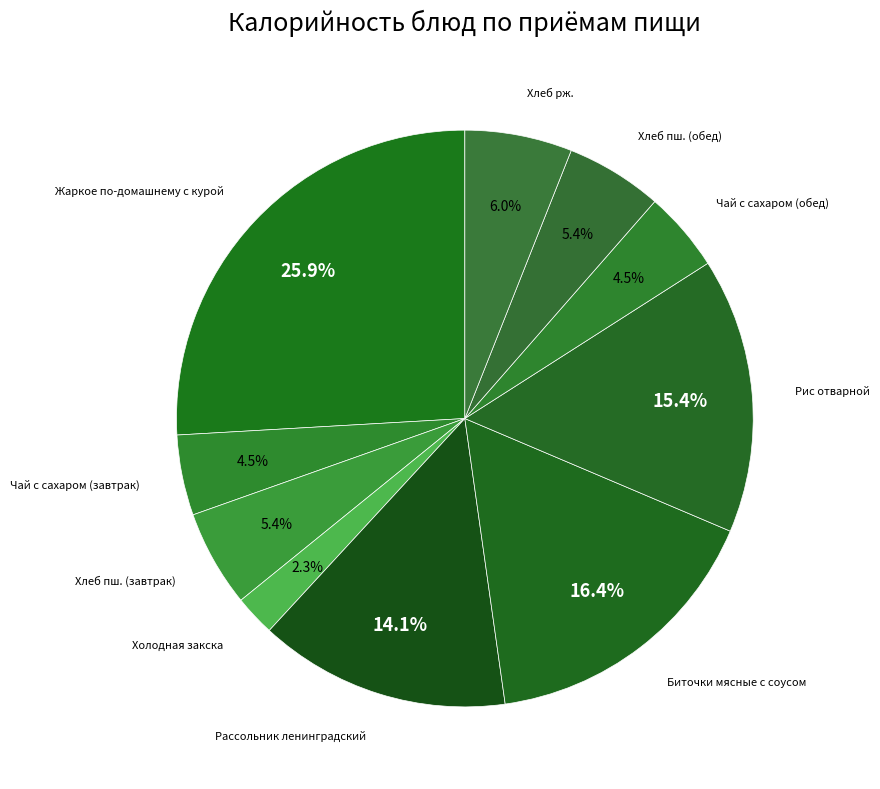

Which has a higher value, Жаркое по-домашнему с курой or Холодная закска?

Жаркое по-домашнему с курой